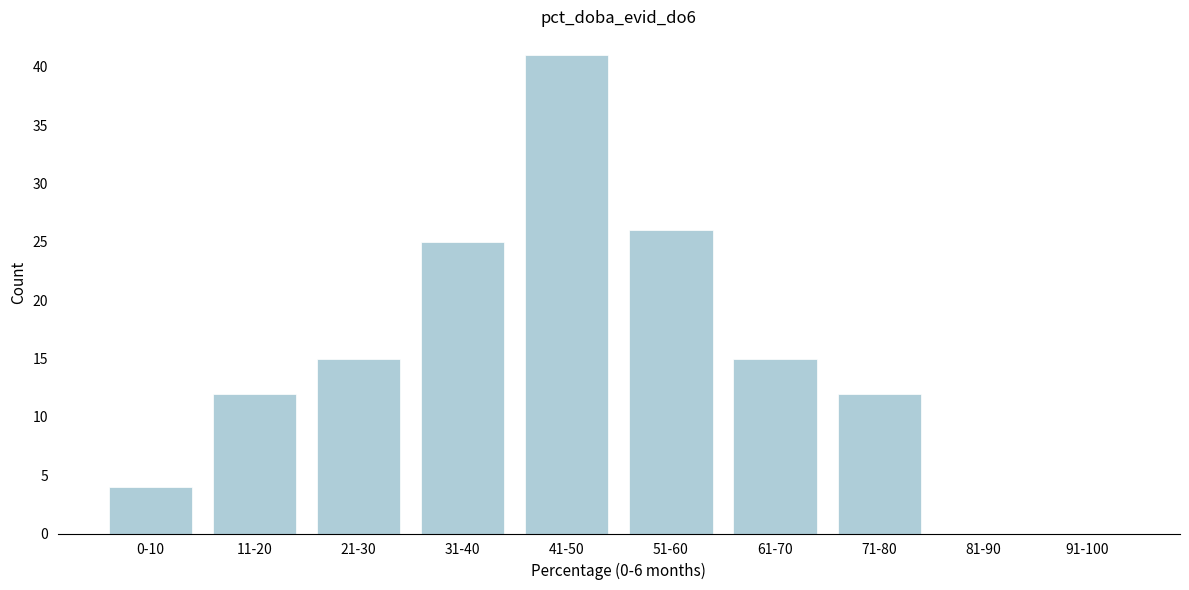

Reading left to right, extract all data points from this chart.

0-10=4	11-20=12	21-30=15	31-40=25	41-50=41	51-60=26	61-70=15	71-80=12	81-90=0	91-100=0